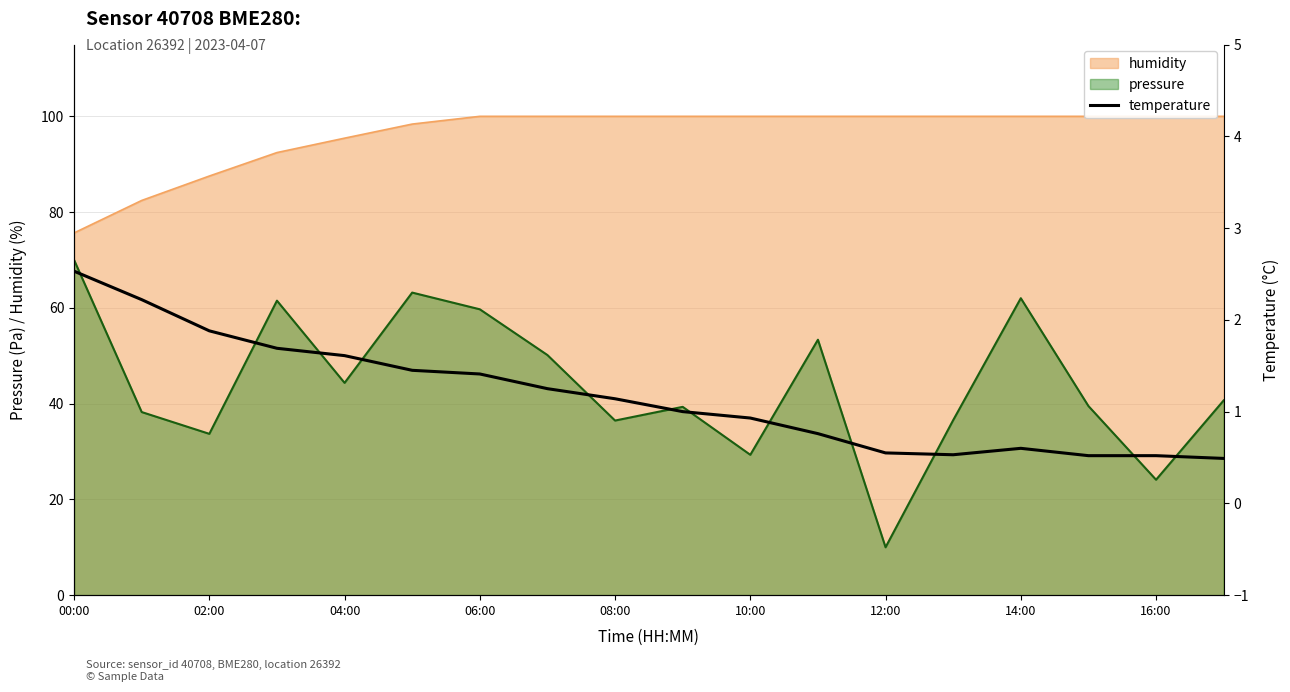

Which category has the lowest value across all series?

17